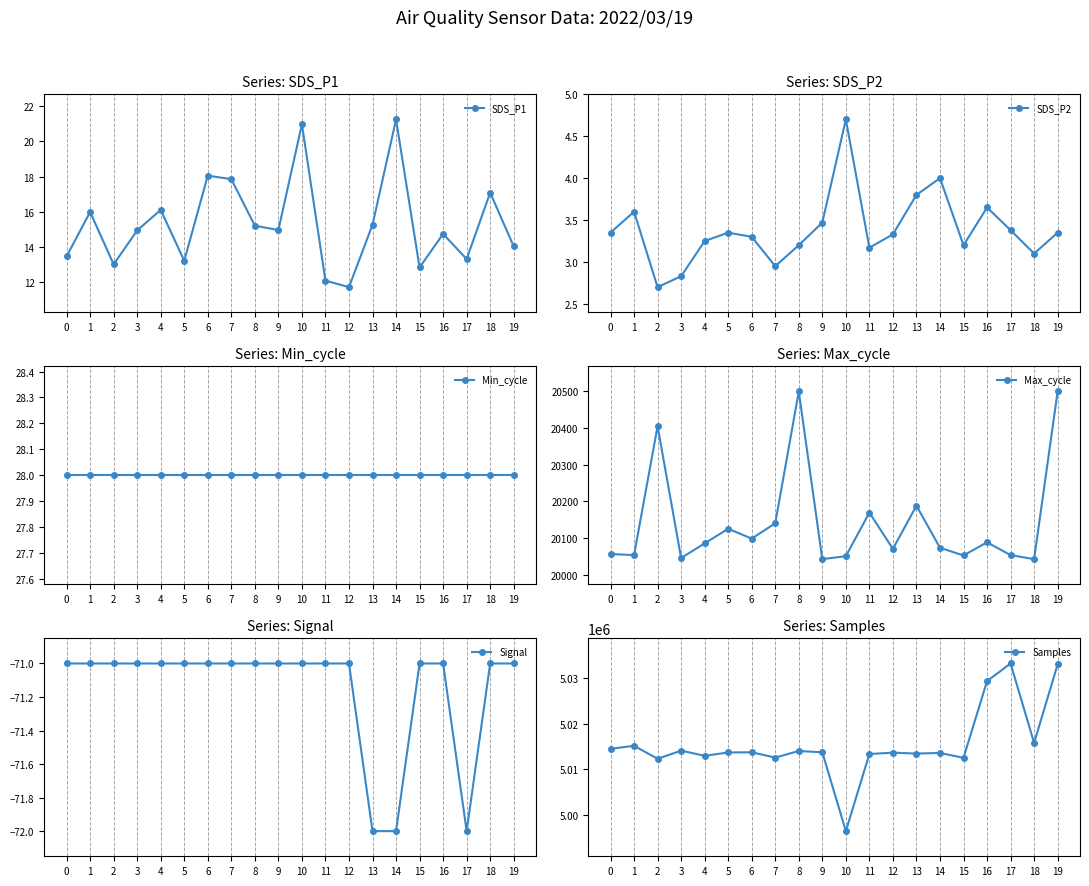

True or false: Signal and Max_cycle intersect in this chart.

False